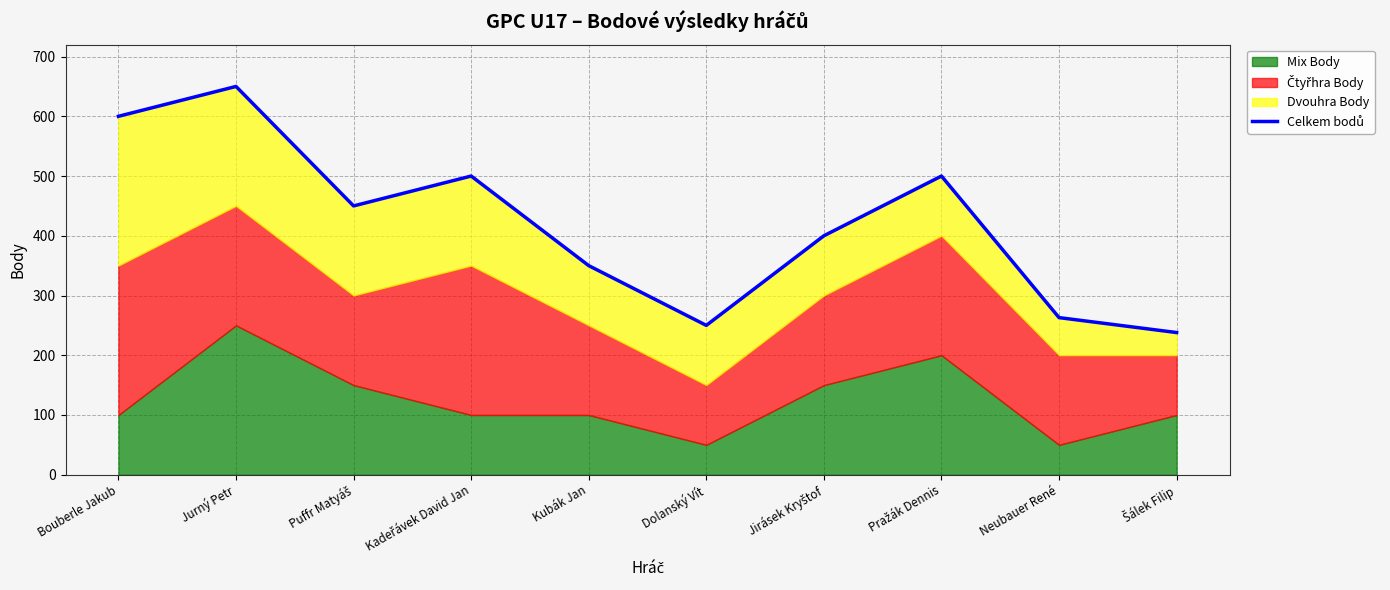

Which has a higher value, Puffr Matyáš or Kubák Jan?

Puffr Matyáš